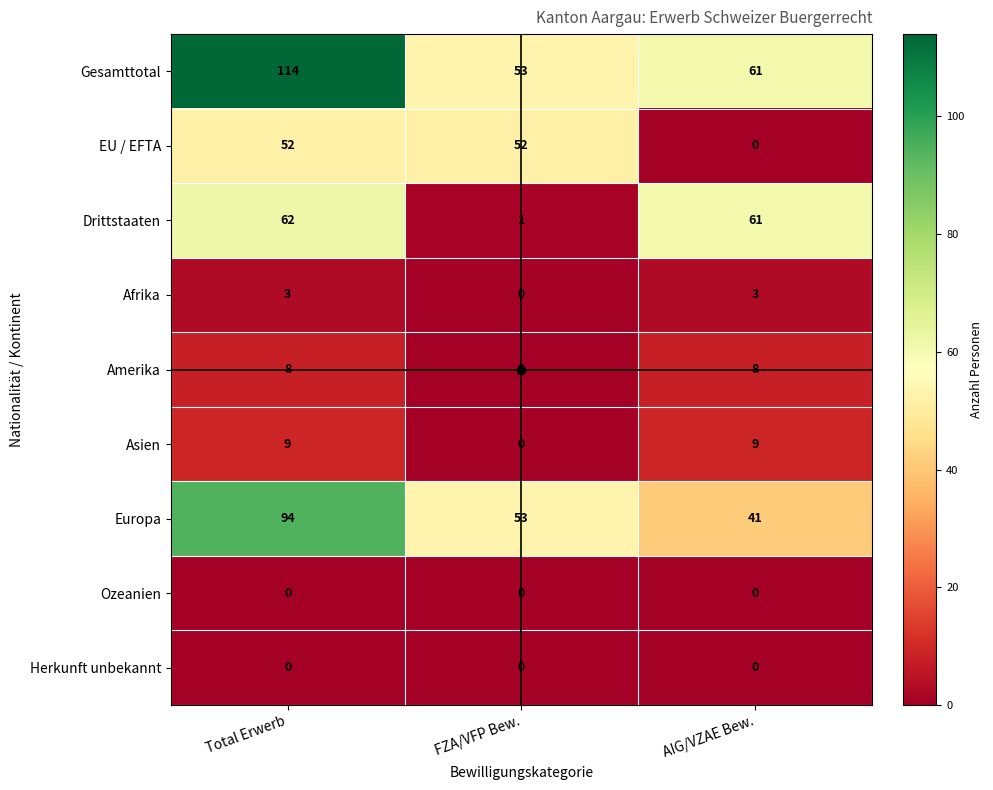

What is the highest value of the Gesamttotal series?

114